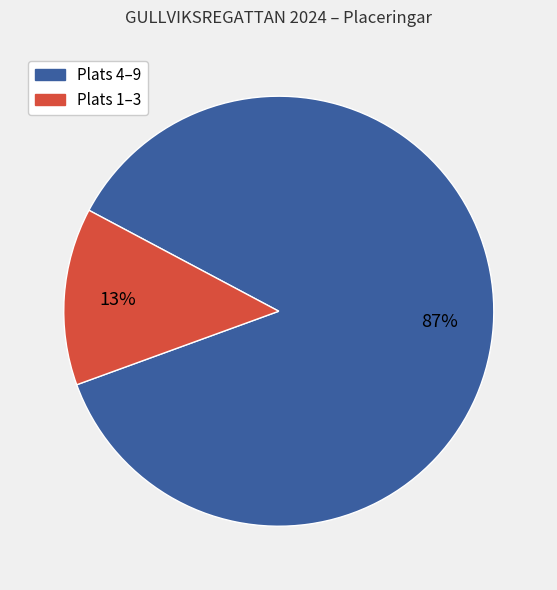

Does any single category account for the majority?

Yes